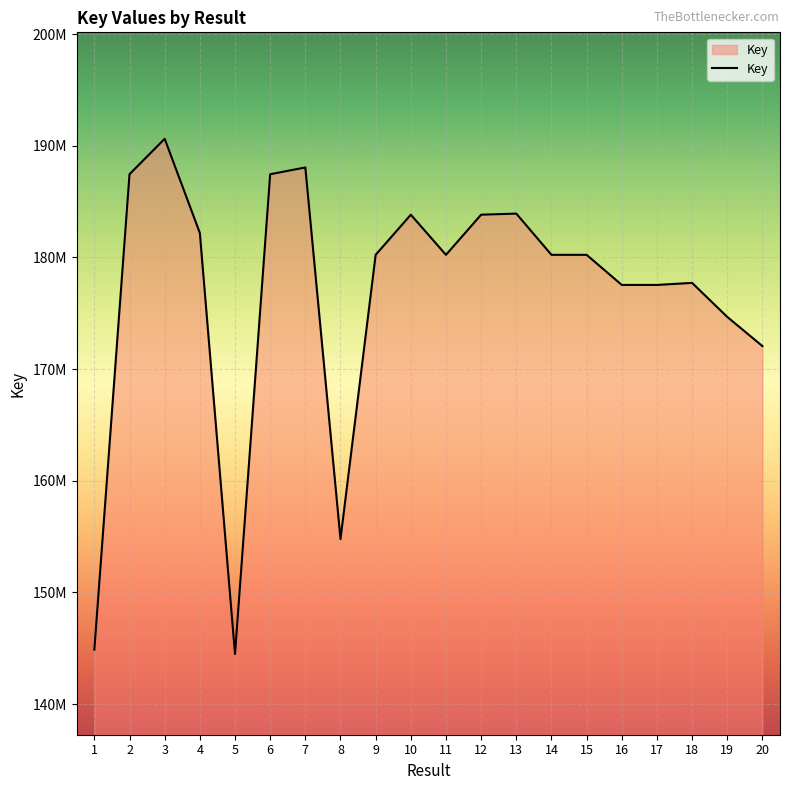

What is the greatest value displayed?

190620594